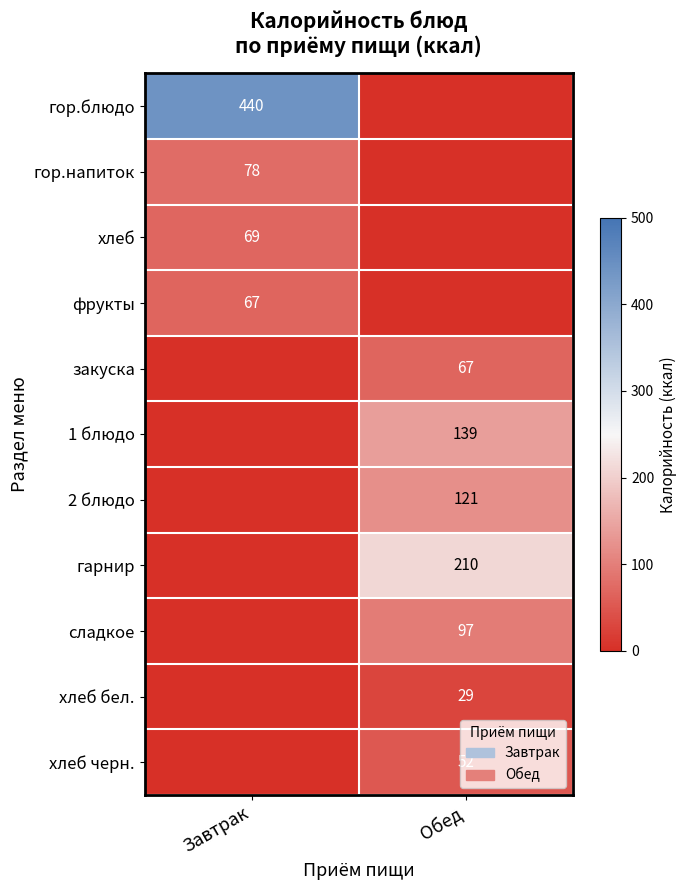

The 1 блюдо series shows 190 at Обед. True or false?

False